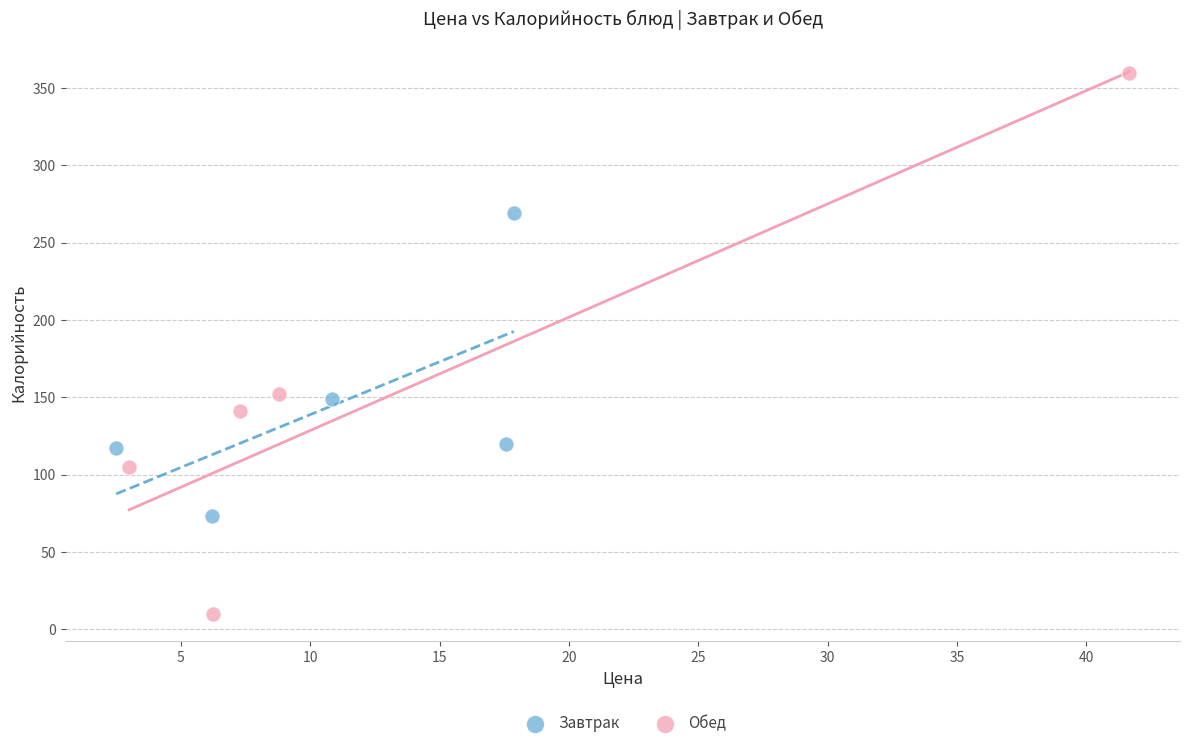

Which series contains the lowest Y value?

Обед